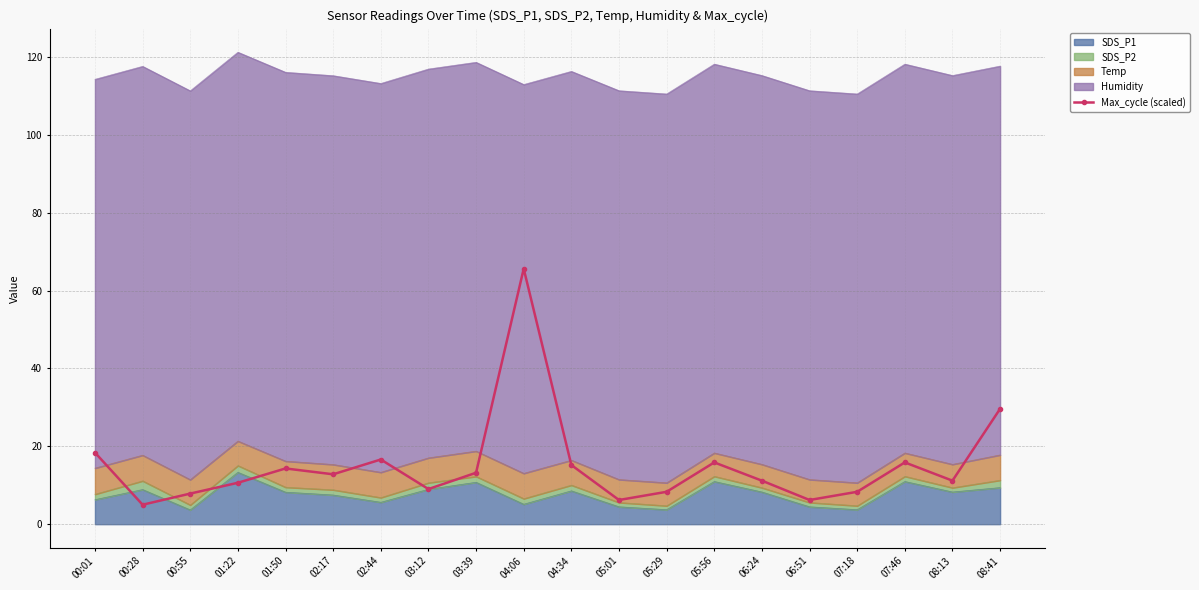

True or false: the data has more than 0 interior local peaks.

True